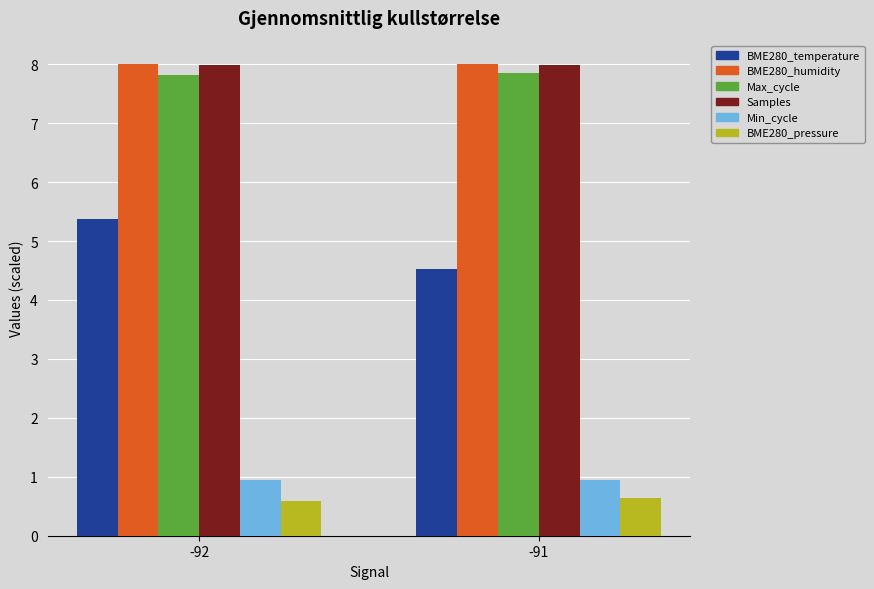

Is the value of BME280_humidity at -92 greater than the value of Min_cycle at -91?

Yes